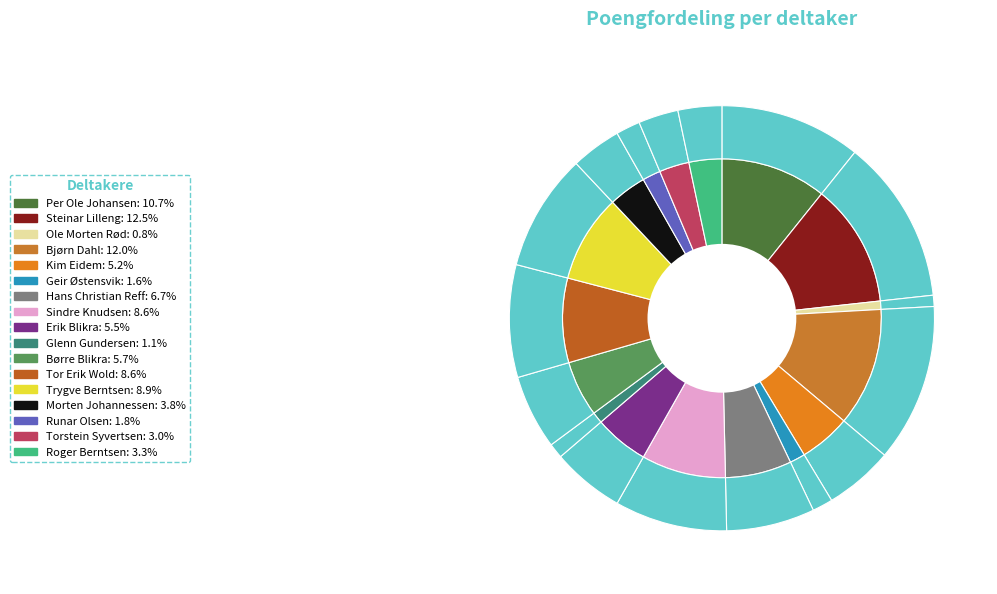

Is there any slice that represents more than half of the pie?

No